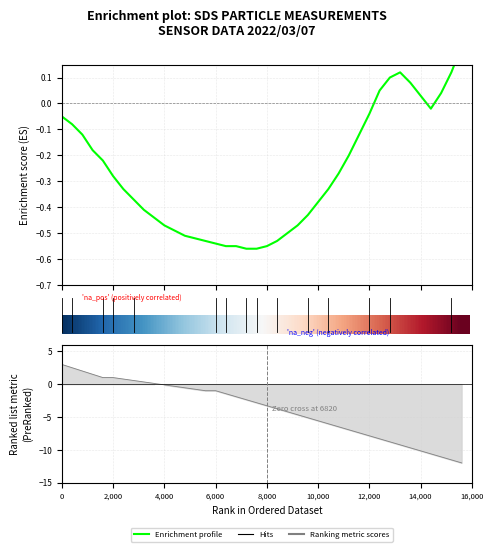

Reading left to right, list all the values displayed in this chart.

0=-0.1	5=-0.1	10=-0.1	15=-0.2	20=-0.2	25=-0.3	30=-0.3	35=-0.4	40=-0.4	9=-0.4	10=-0.5	11=-0.5	12=-0.5	13=-0.5	14=-0.5	15=-0.5	16=-0.6	17=-0.6	18=-0.6	19=-0.6	20=-0.6	21=-0.5	22=-0.5	23=-0.5	24=-0.4	25=-0.4	26=-0.3	27=-0.3	28=-0.2	29=-0.1	30=-0.0	31=0.1	32=0.1	33=0.1	34=0.1	35=0.0	36=-0.0	37=0.0	38=0.1	39=0.2